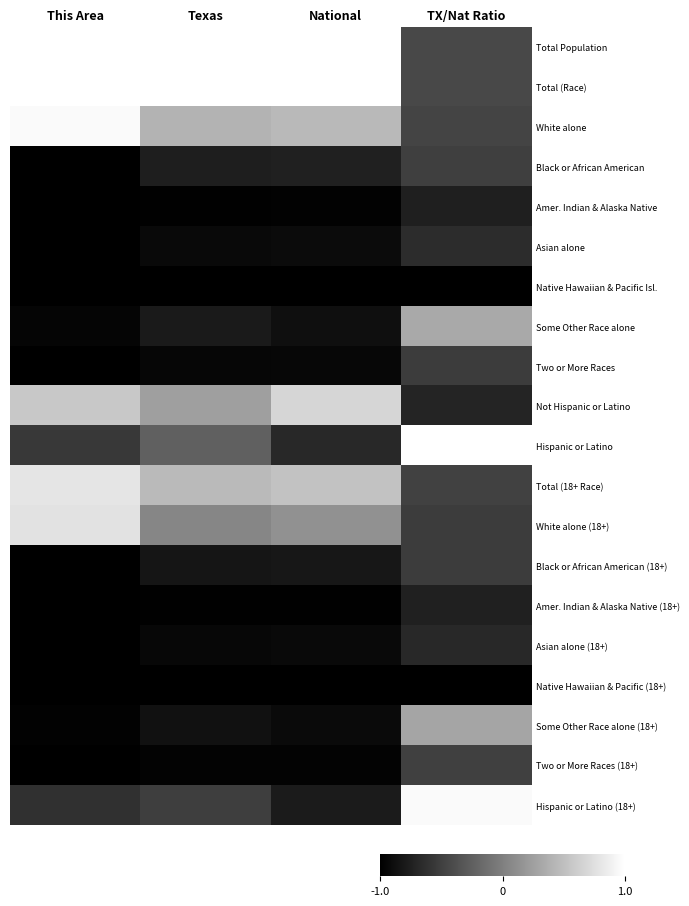

Which category has the highest value across all series?

This Area